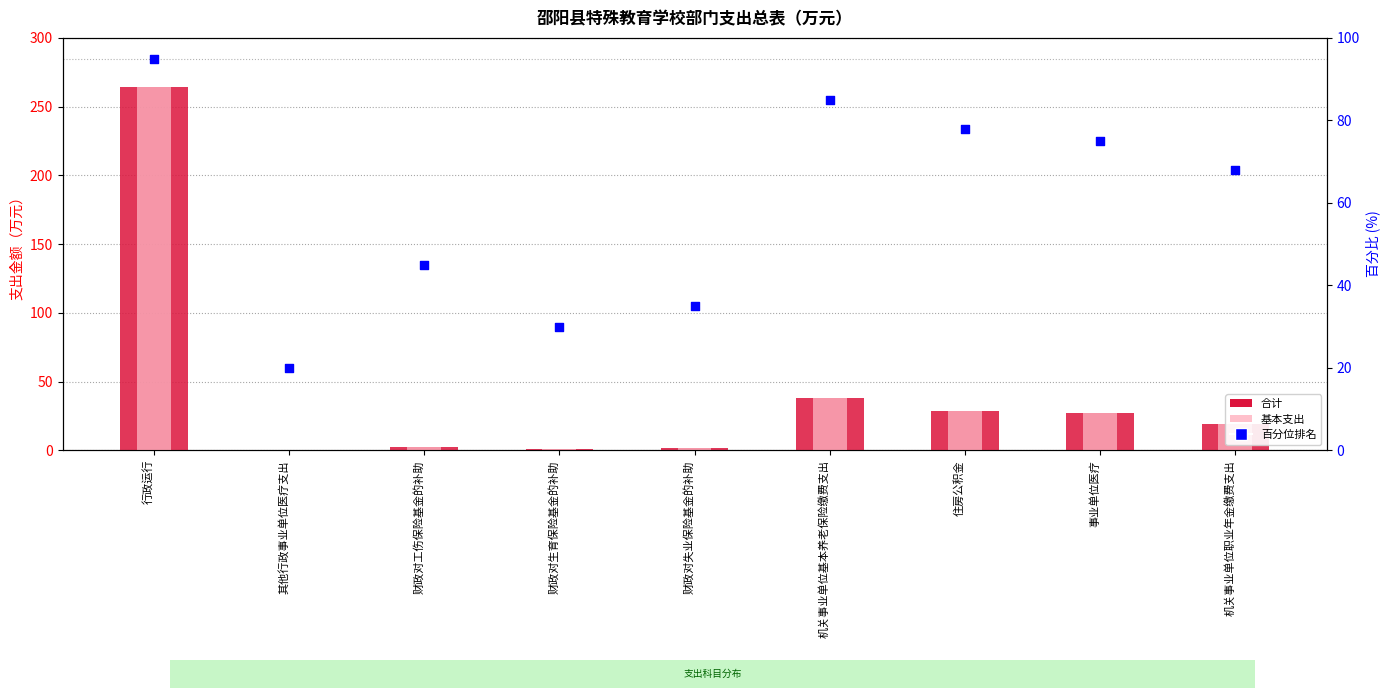

What are all the series names shown in the legend?

合计, 基本支出, 百分位排名